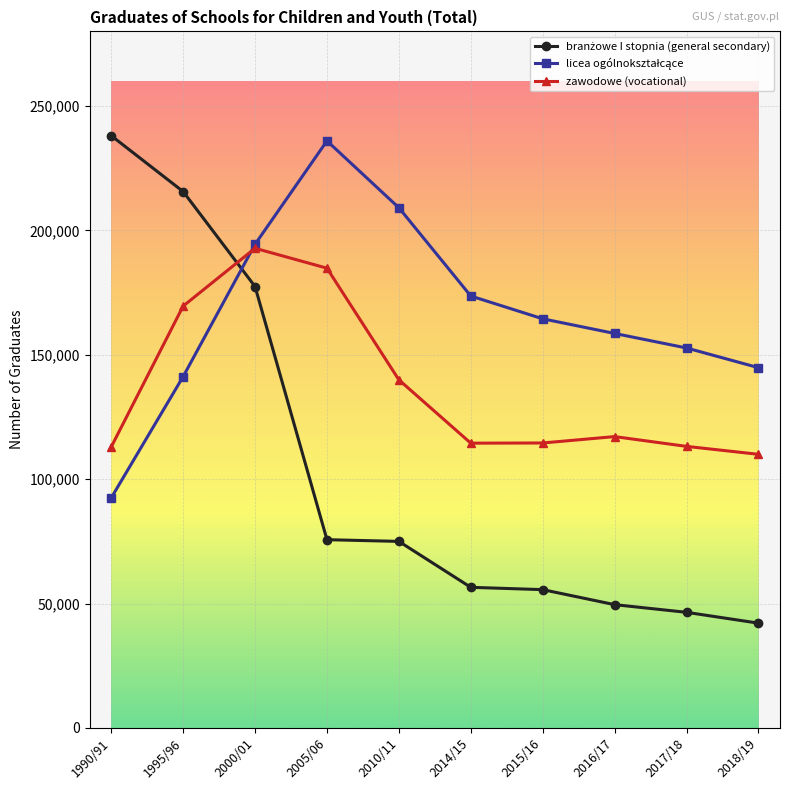

What is the approximate value of zawodowe (vocational) at 1995/96, to the nearest 10?

169580